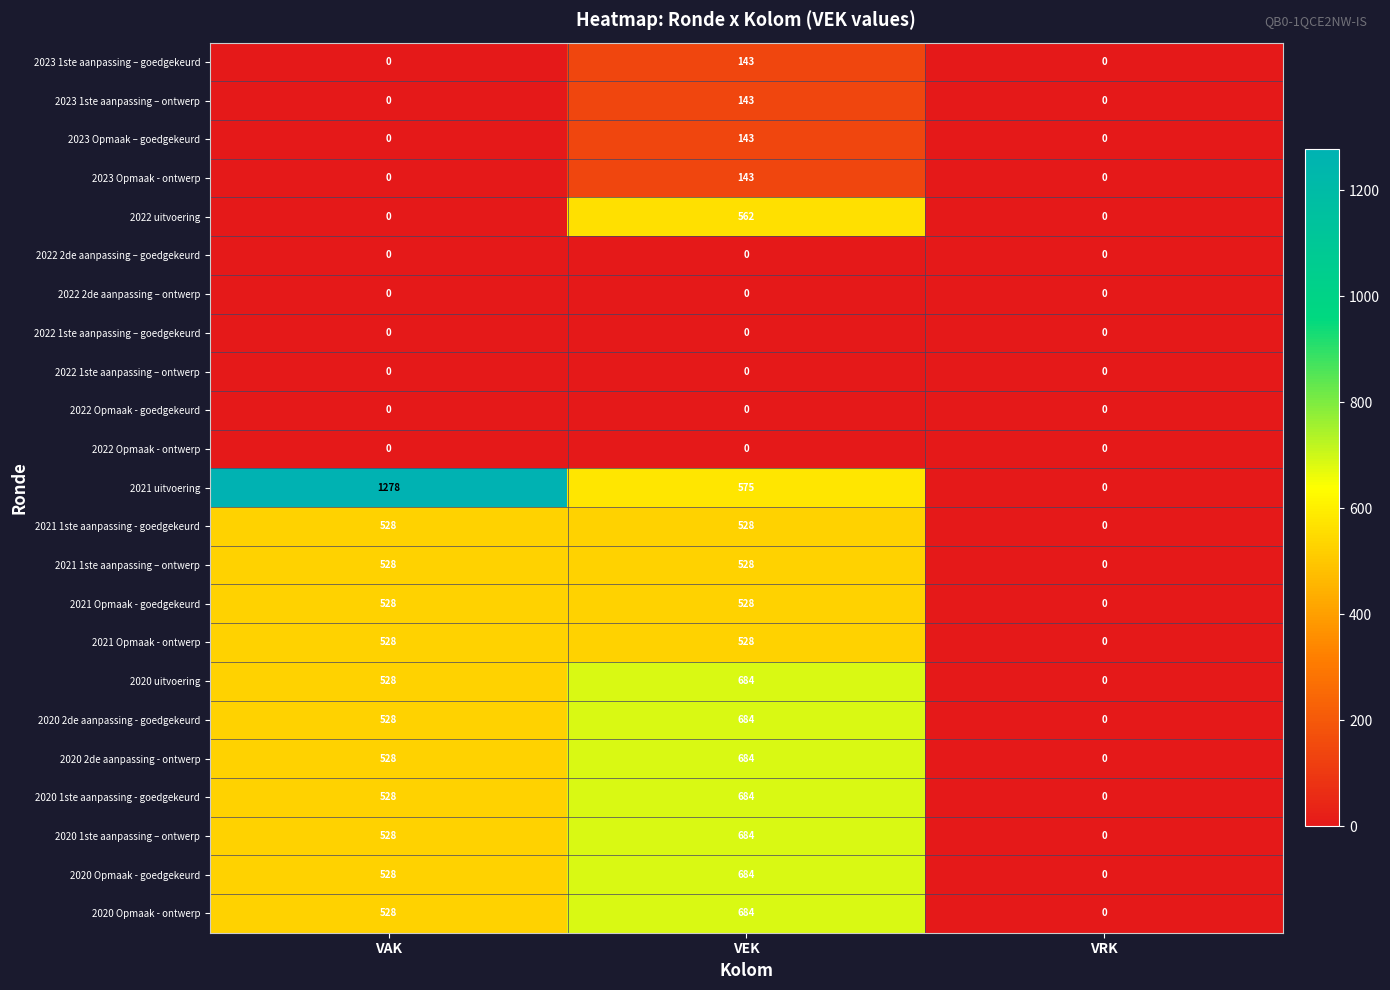

At how many categories does at least one series exceed 279?

2